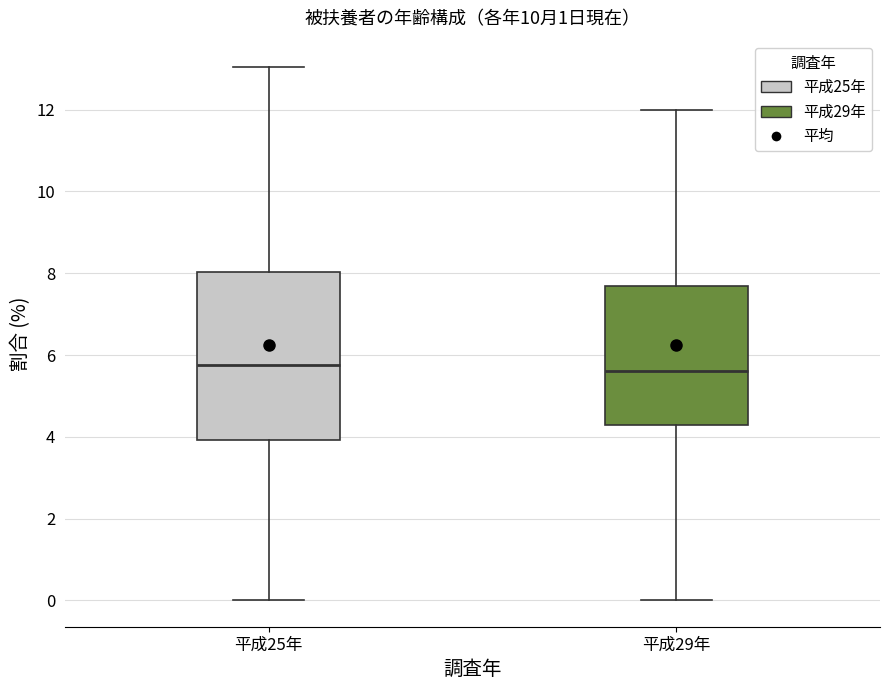

Reading left to right, transcribe this box plot: for each box, give where its median line is, the range the box spans, and where its two whiskers end, as read against the y-axis. The values are not printed on the chart, so give them approximately, as read against the axis.

平成25年: median 5.8, box 4.0 to 8.0, whiskers 0.0 to 13.0
平成29年: median 5.6, box 4.2 to 7.6, whiskers 0.0 to 12.0